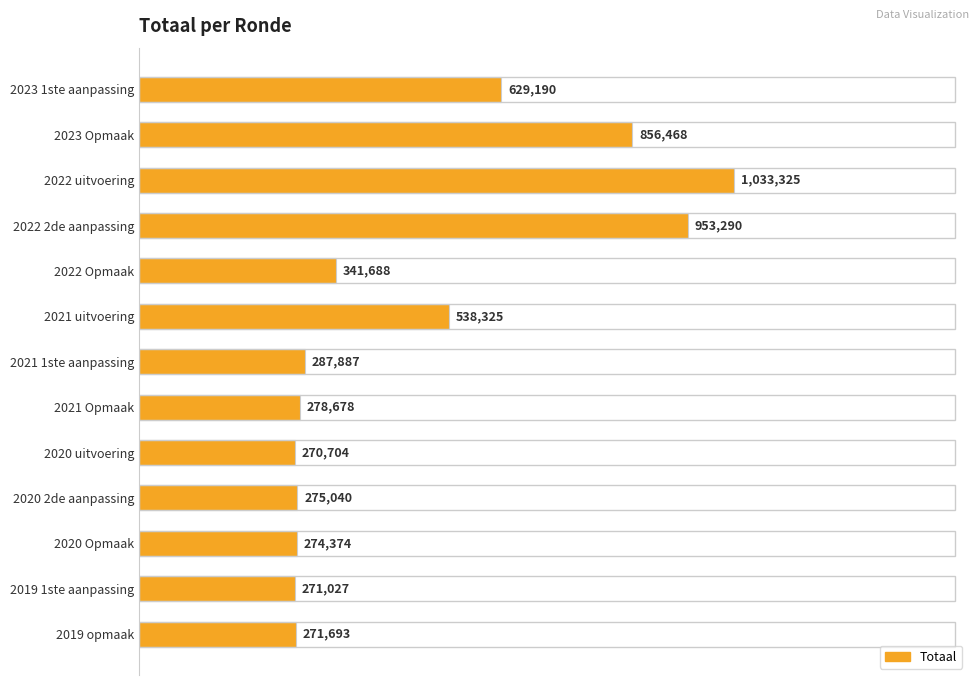

Does the chart contain any negative values?

No